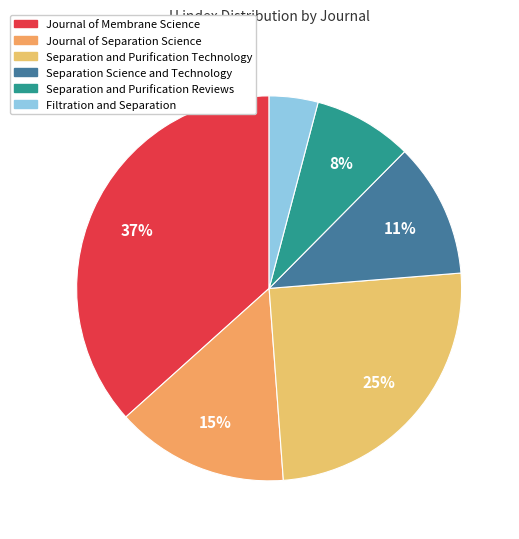

Rank the categories by value from lowest to highest.

Filtration and Separation, Separation and Purification Reviews, Separation Science and Technology, Journal of Separation Science, Separation and Purification Technology, Journal of Membrane Science